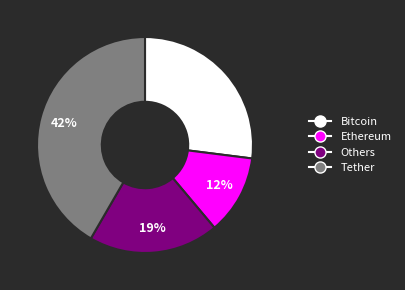

Is there any slice that represents more than half of the pie?

No